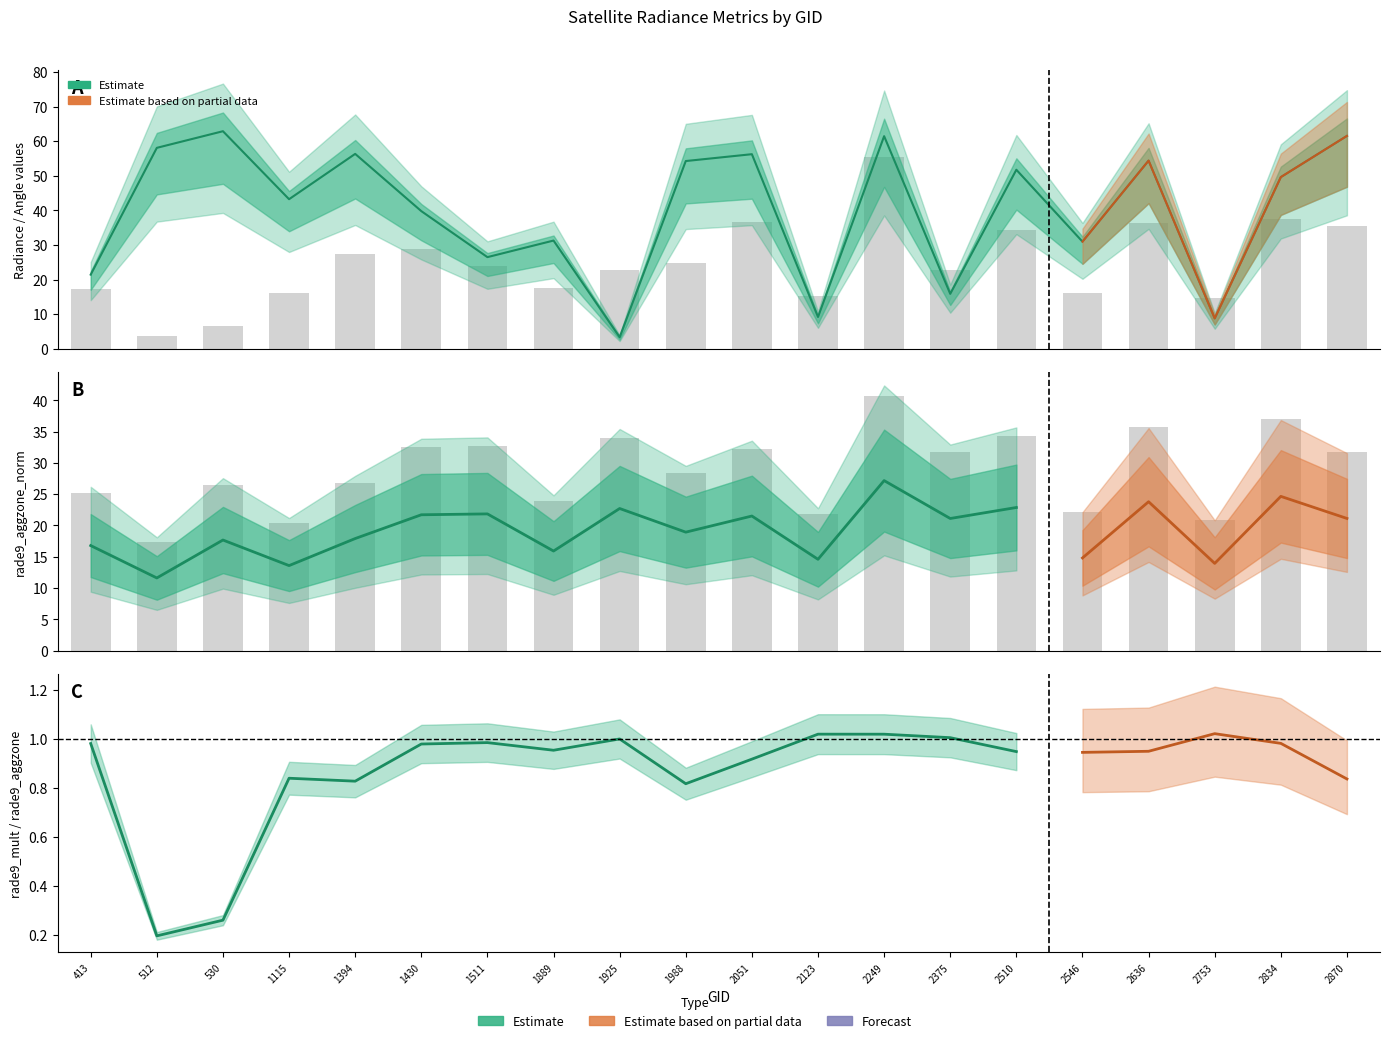

Where does the rade9_aggzone_norm series first go above 31?

1430